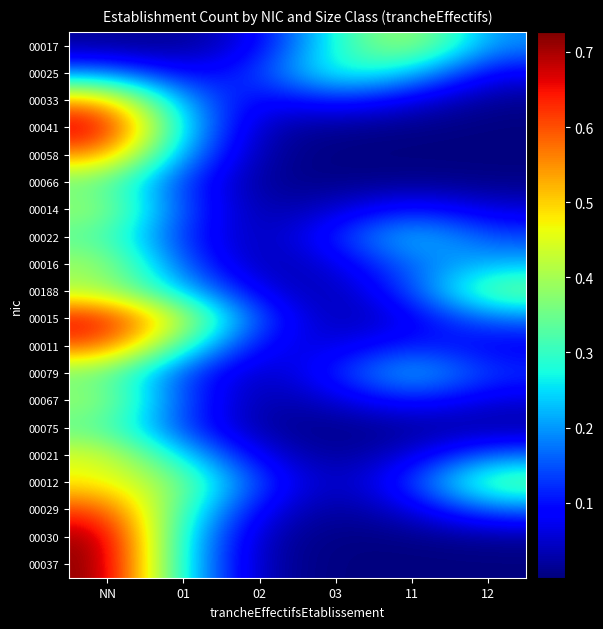

At 11, list the series in order from largest to smallest.

00017, 00022, 00079, 00025, 00016, 00188, 00012, 00011, 00067, 00014, 00015, 00033, 00021, 00029, 00075, 00066, 00030, 00041, 00058, 00037